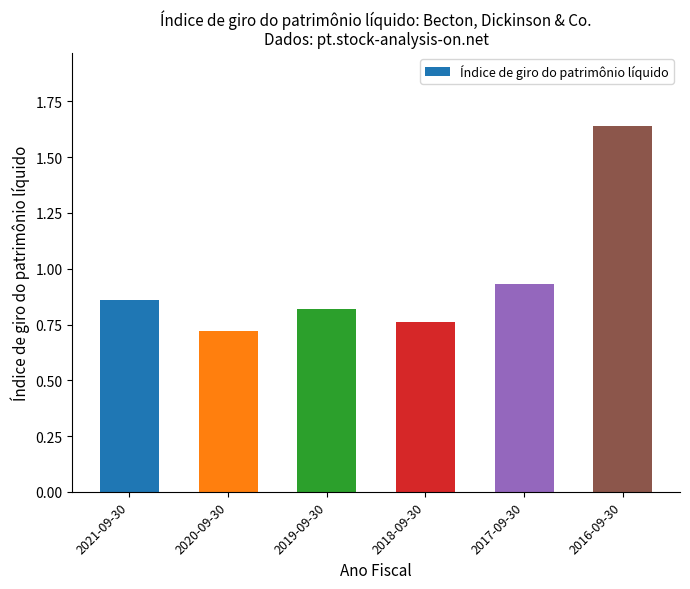

Rank the categories by value from highest to lowest.

2016-09-30, 2017-09-30, 2021-09-30, 2019-09-30, 2018-09-30, 2020-09-30